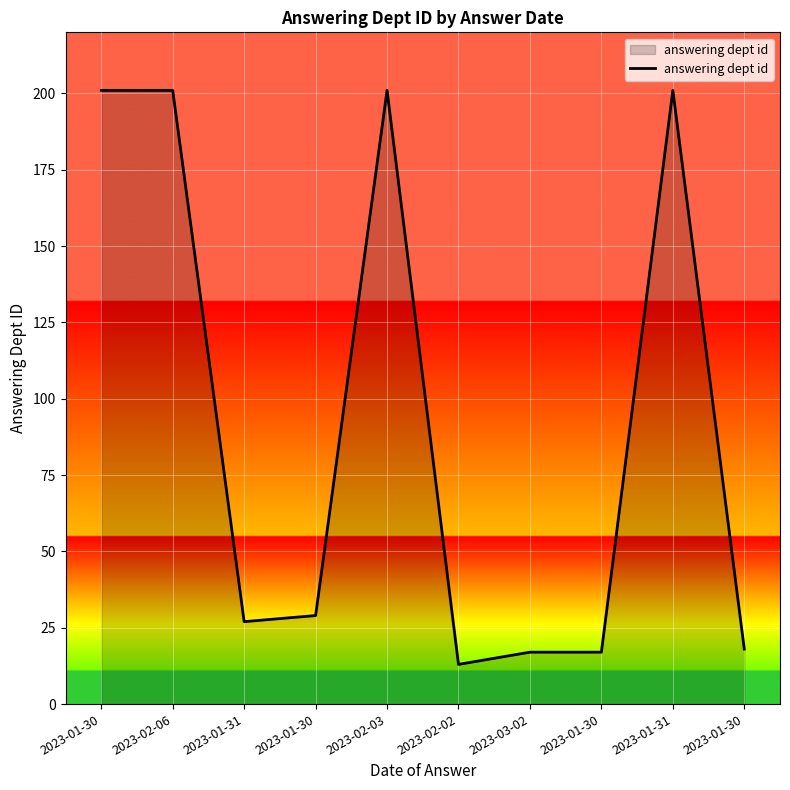

List the labels in order of value, smallest first.

2023-02-02, 2023-03-02, 2023-01-30, 2023-01-30, 2023-01-31, 2023-01-30, 2023-01-30, 2023-02-06, 2023-02-03, 2023-01-31